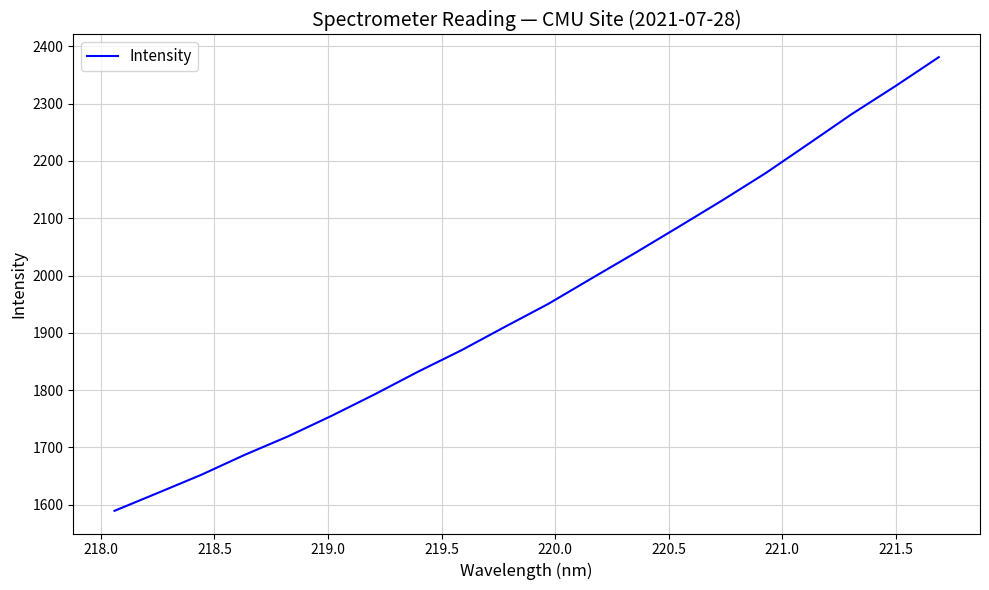

What is the difference between the maximum and minimum values?

791.7